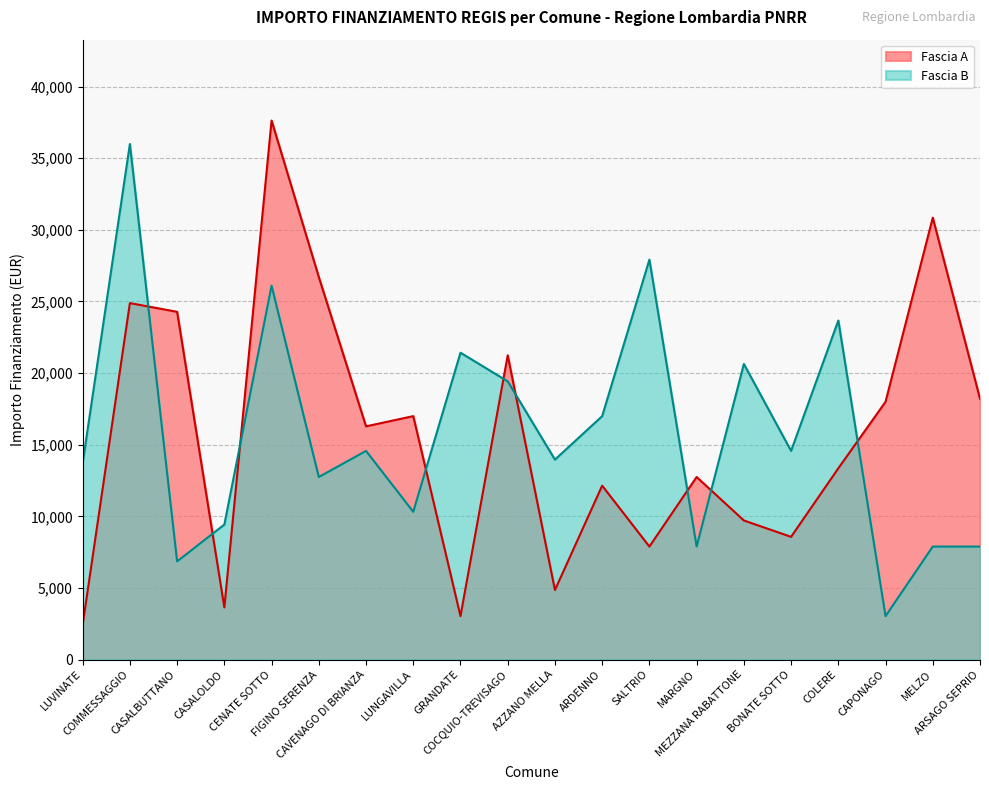

Which has a higher value, COLERE or COMMESSAGGIO?

COMMESSAGGIO